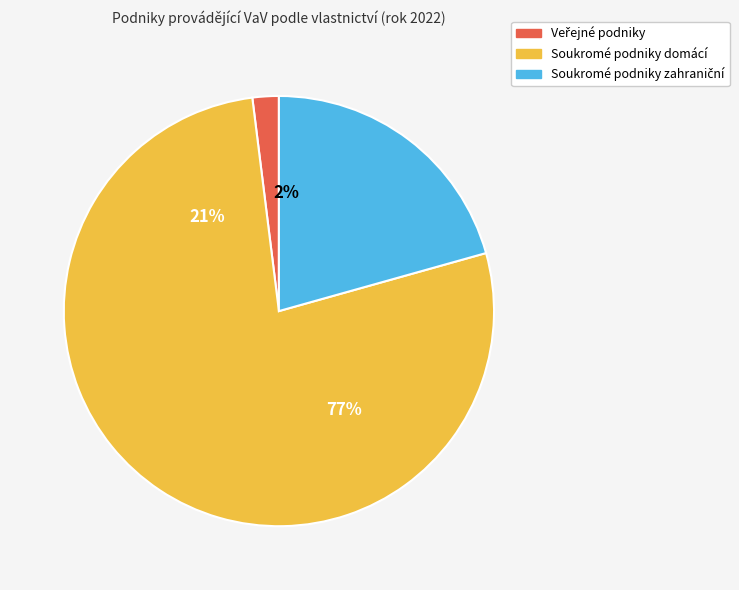

What is the total percentage of Veřejné podniky and Soukromé podniky domácí?

79.3%